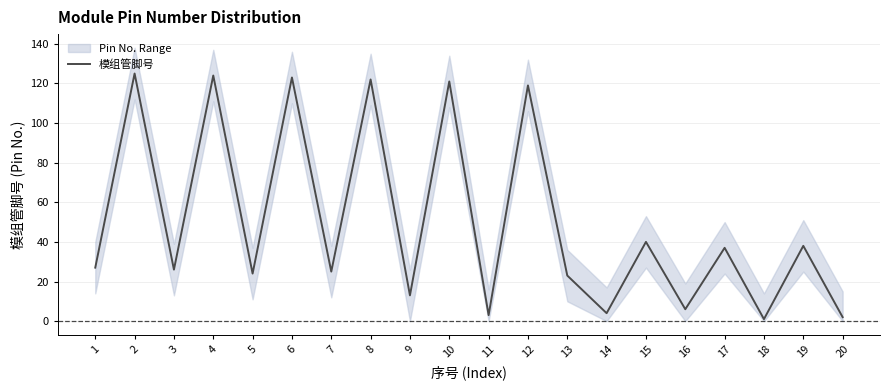

The value at 3 is 44. True or false?

False